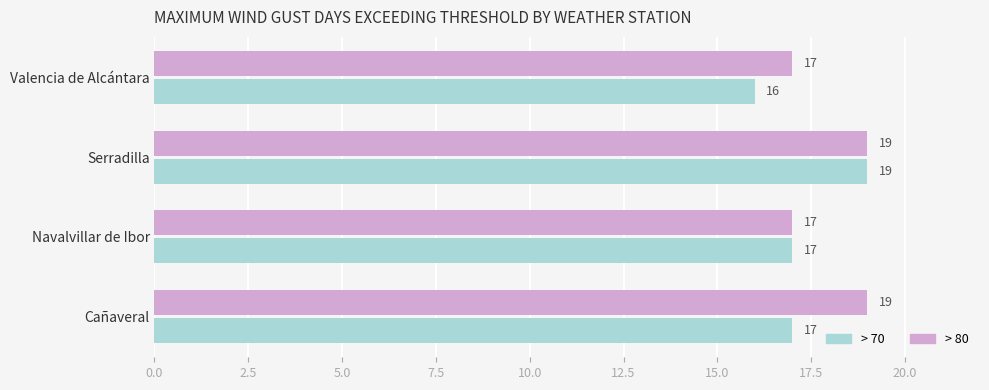

The value of > 80 at Serradilla is 19. True or false?

True